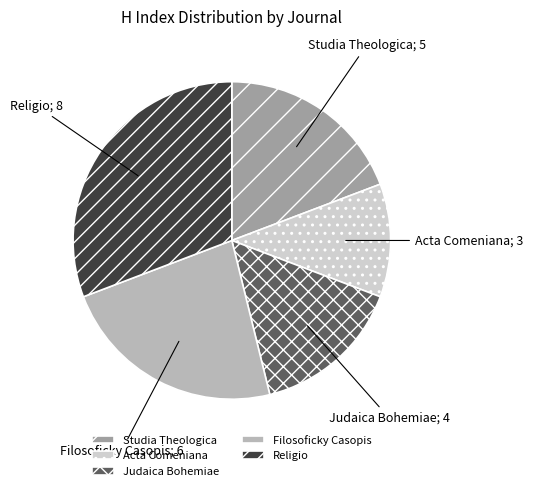

Is the sum of Filosoficky Casopis and Religio greater than half?

Yes